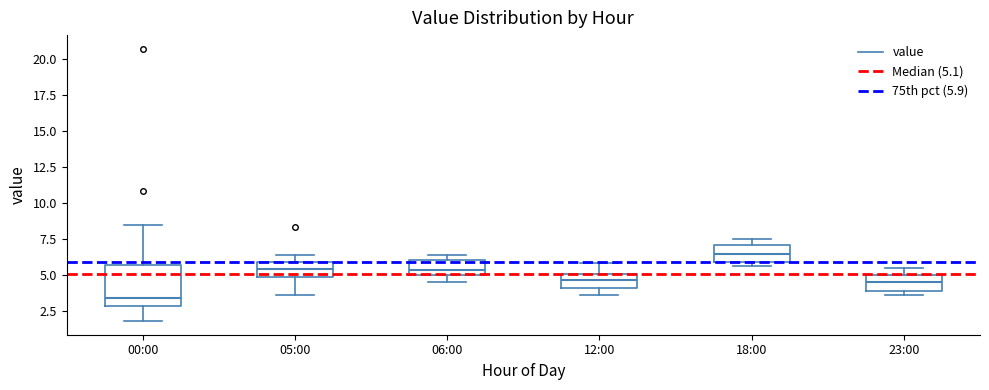

Comparing the boxes themselves (not the whiskers), which one is the tallest?

00:00